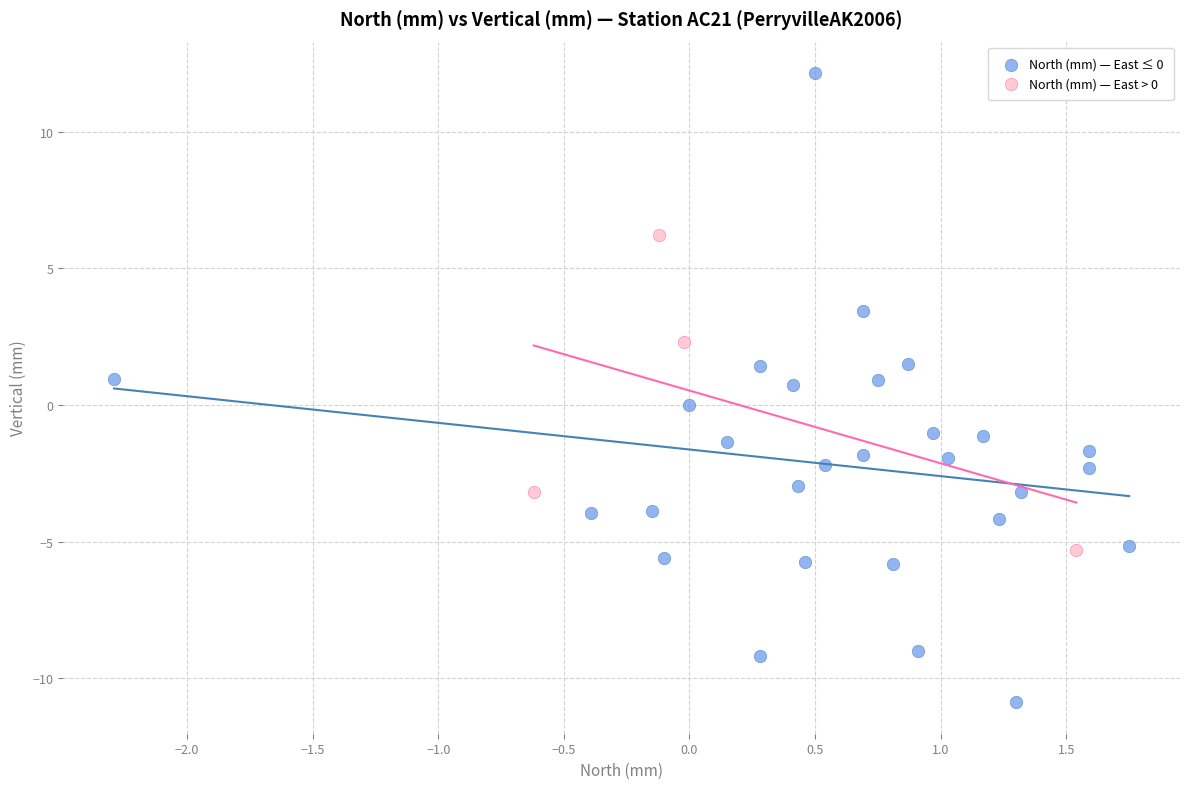

Which series has the largest Y range (max minus min)?

North (mm) — East ≤ 0